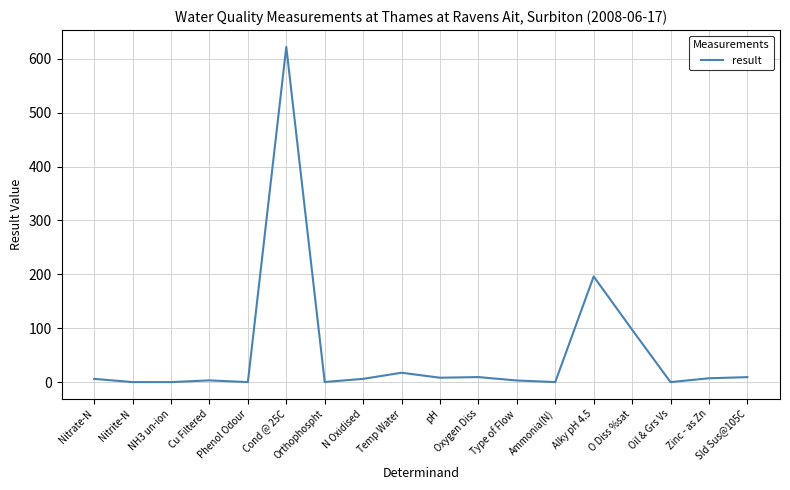

Read the value at Cu Filtered.

3.2